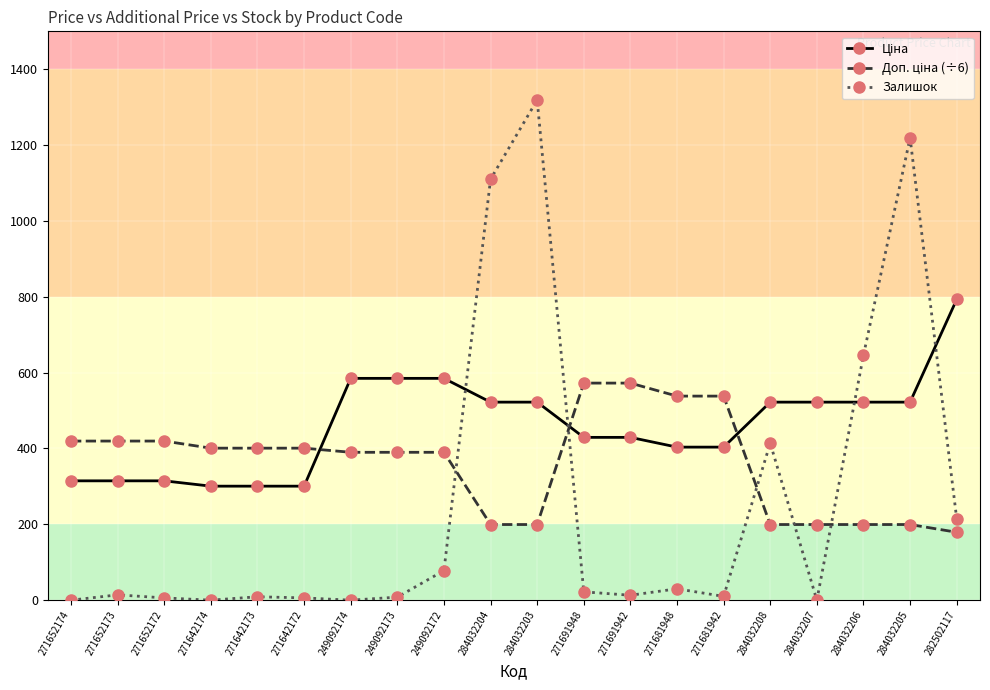

True or false: Залишок has a value of 1967.1 at 284032204.

False